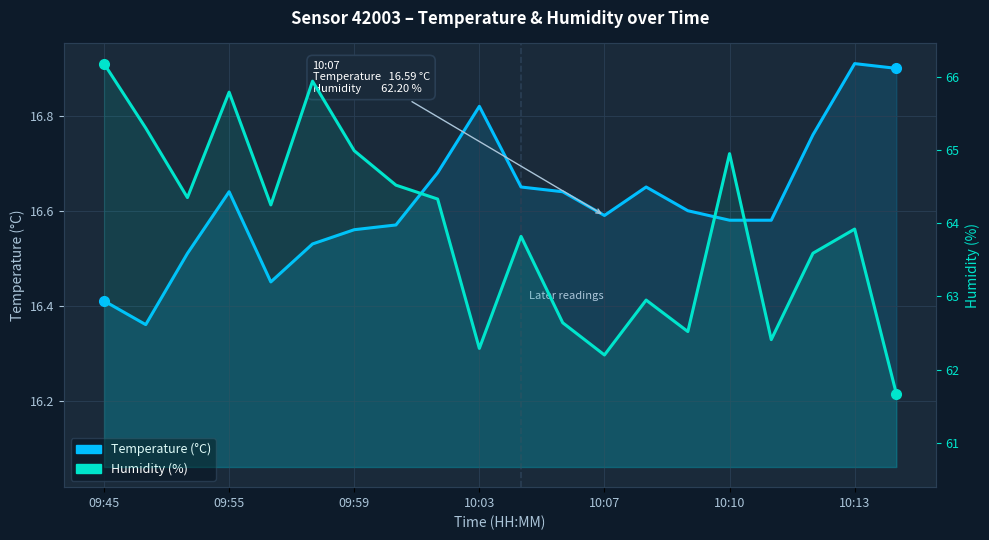

True or false: Humidity and Temperature cross at least once.

False